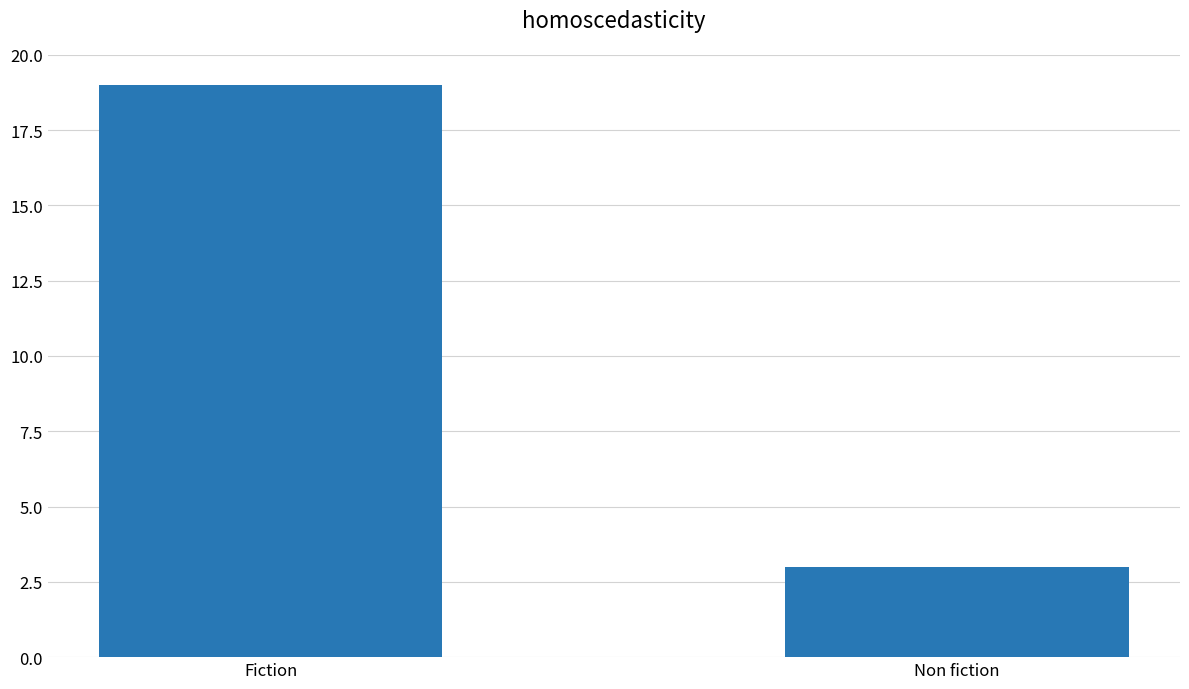

What is the maximum value shown in the chart?

19